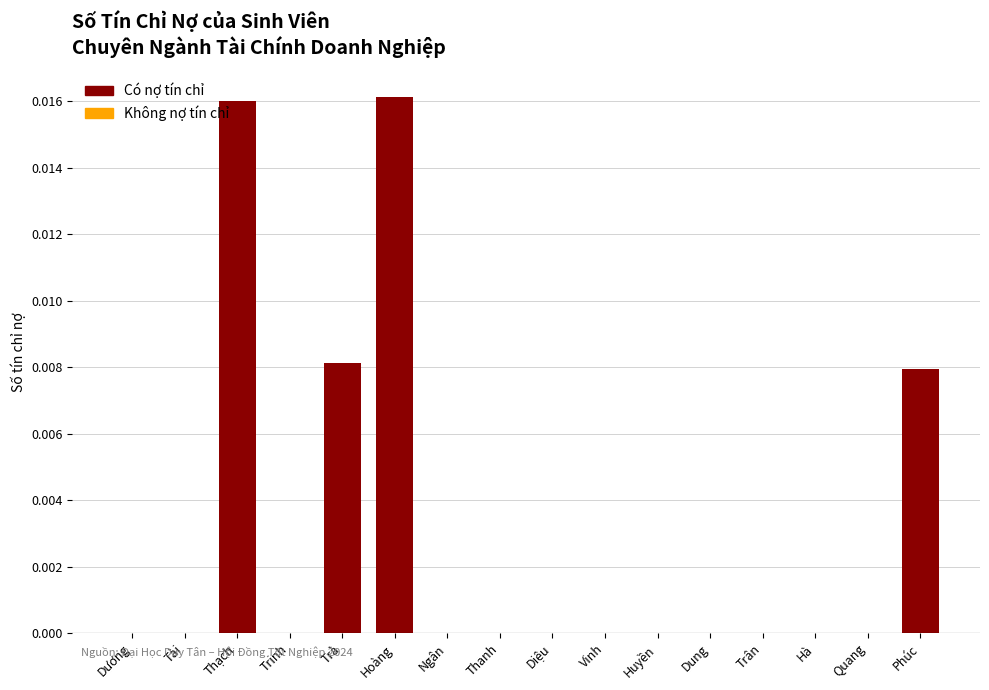

The chart shows a value of -0.0 at Vinh. True or false?

False